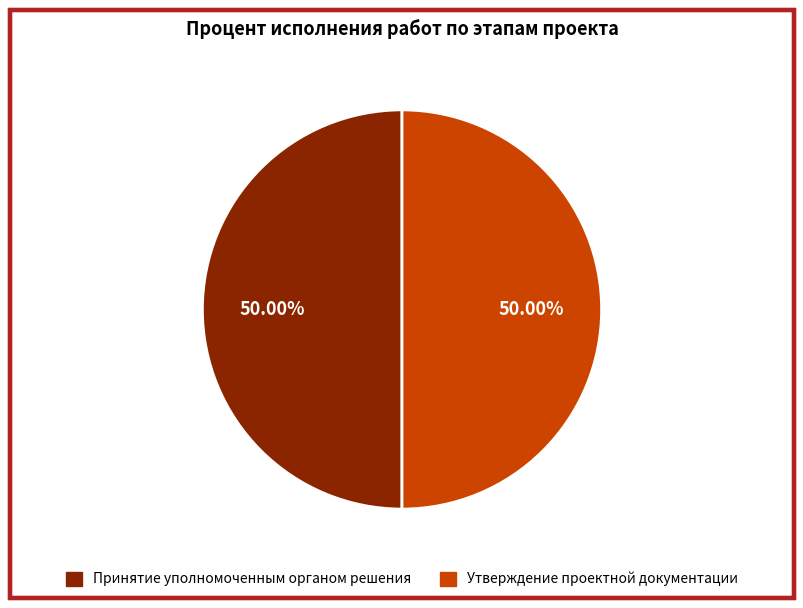

How many segments does this pie chart have?

2